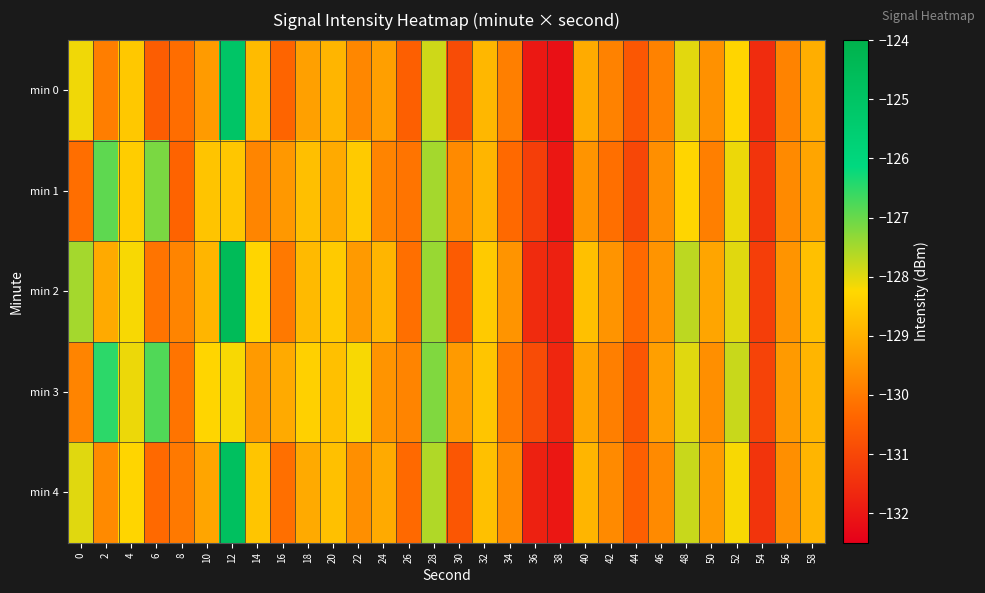

Which series changed the most between 10 and 50?

min 3